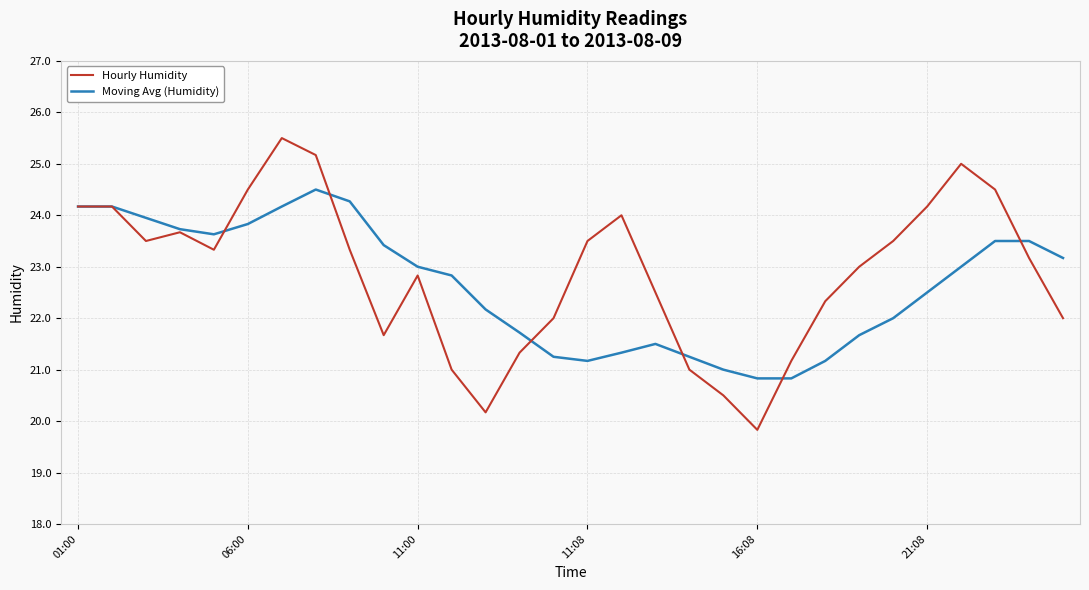

After their last crossing, which series has the higher values: Hourly Humidity or Moving Avg (Humidity)?

Moving Avg (Humidity)